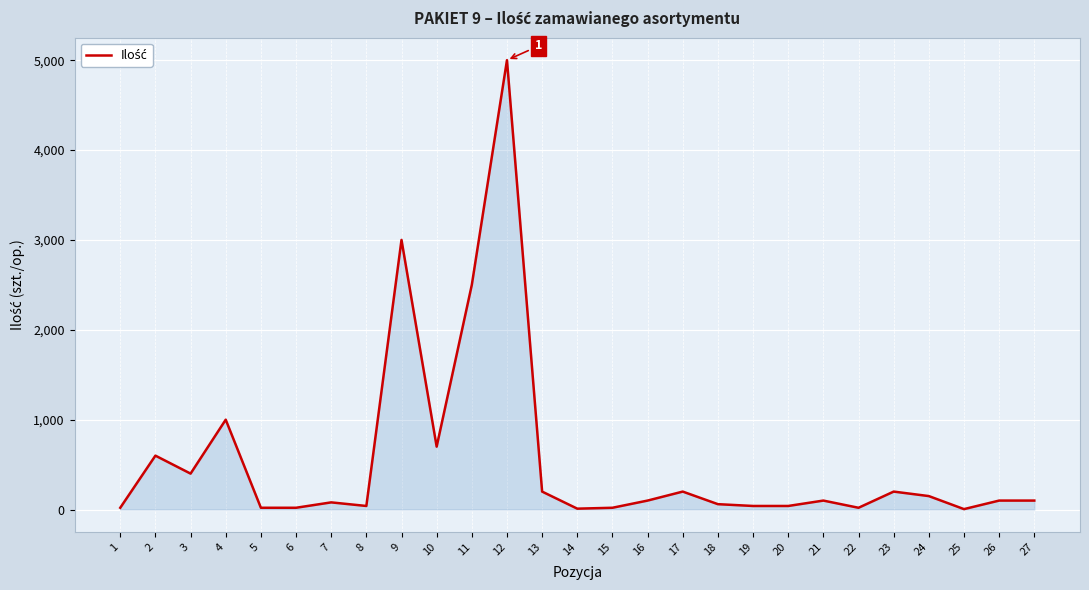

Is it true that the value at 4 is 1000?

True